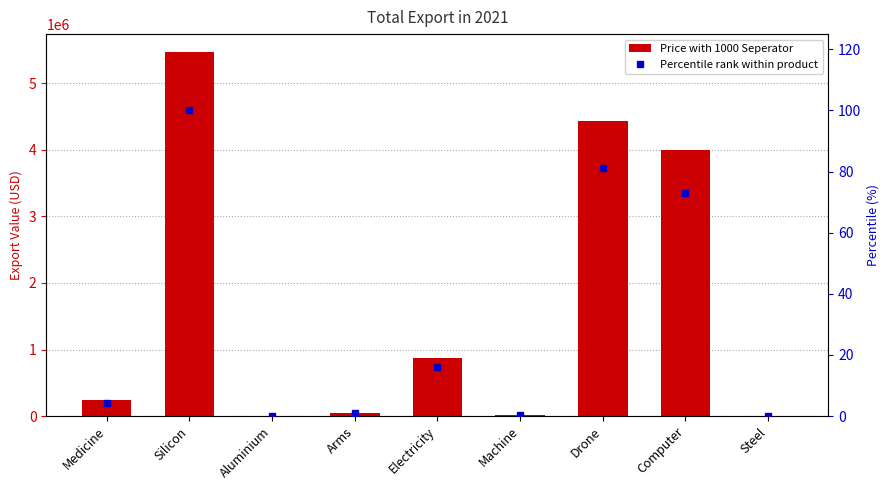

What is the sum of the Price with 1000 Seperator values at Aluminium and Arms?

53246.9